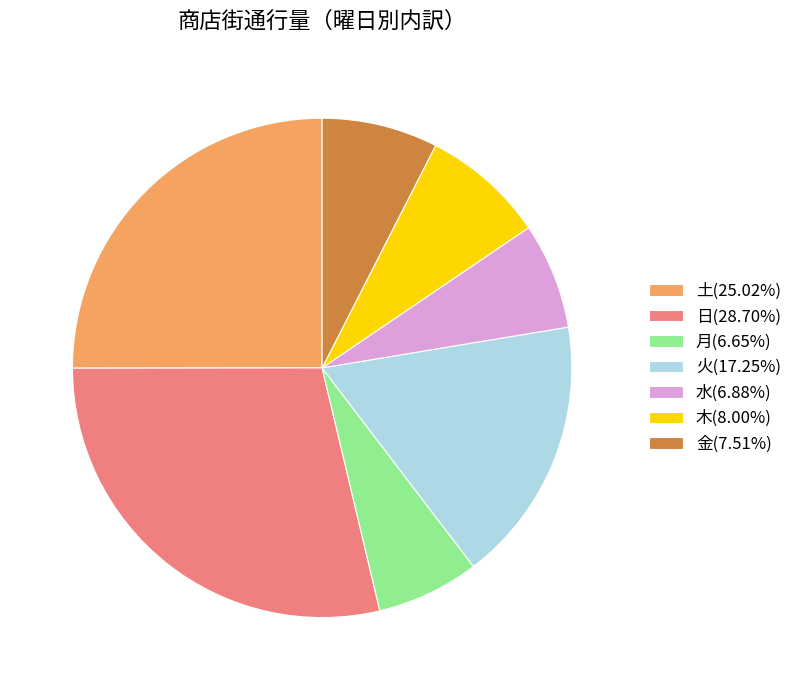

Approximately how many times larger is the value at 木(8.00%) compared to 水(6.88%)?

1.2